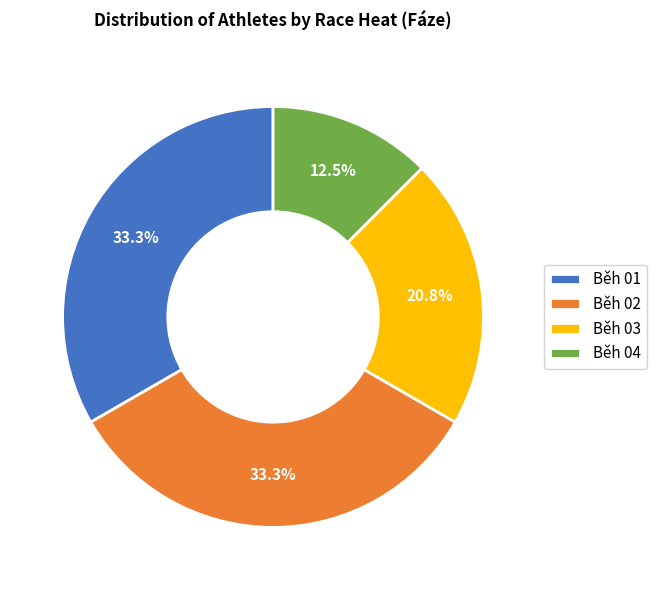

Combined, do Běh 04 and Běh 02 account for over 50%?

No